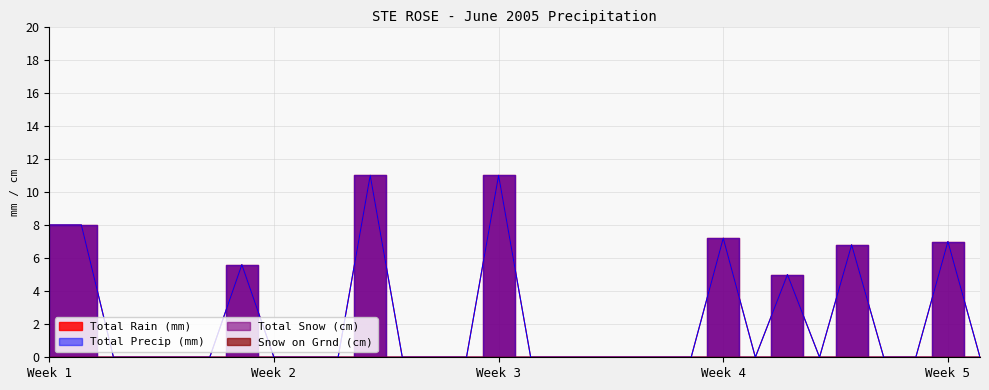

Between 2005-06-05 and 2005-06-15, which series saw the biggest shift?

Total Rain (mm)